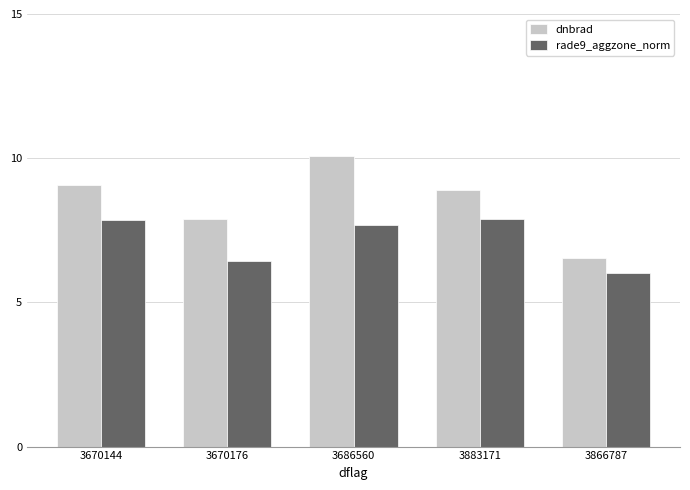

Rank the series by their maximum value, from highest to lowest.

dnbrad, rade9_aggzone_norm